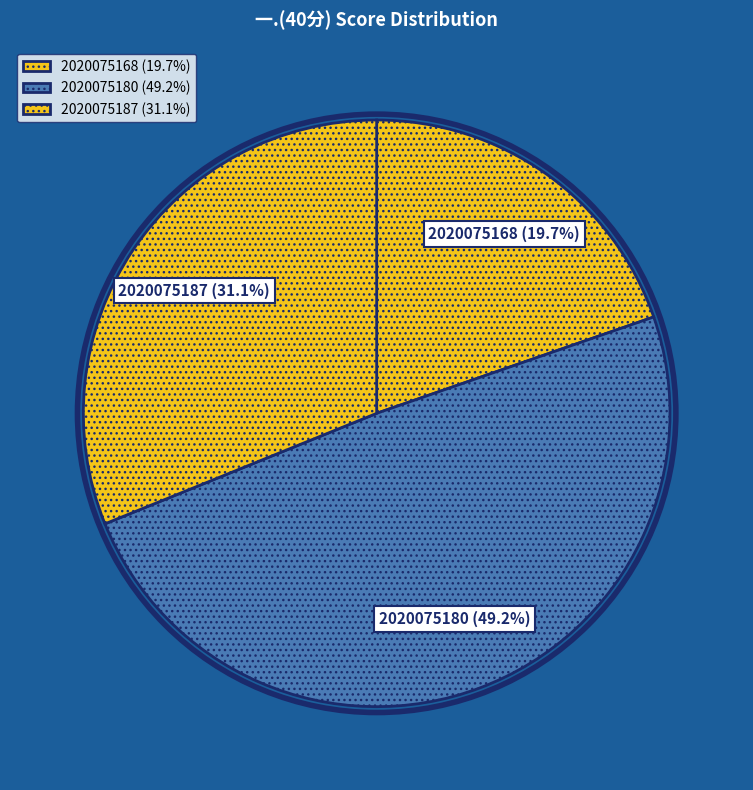

Rank the categories by value from highest to lowest.

2020075180, 2020075187, 2020075168